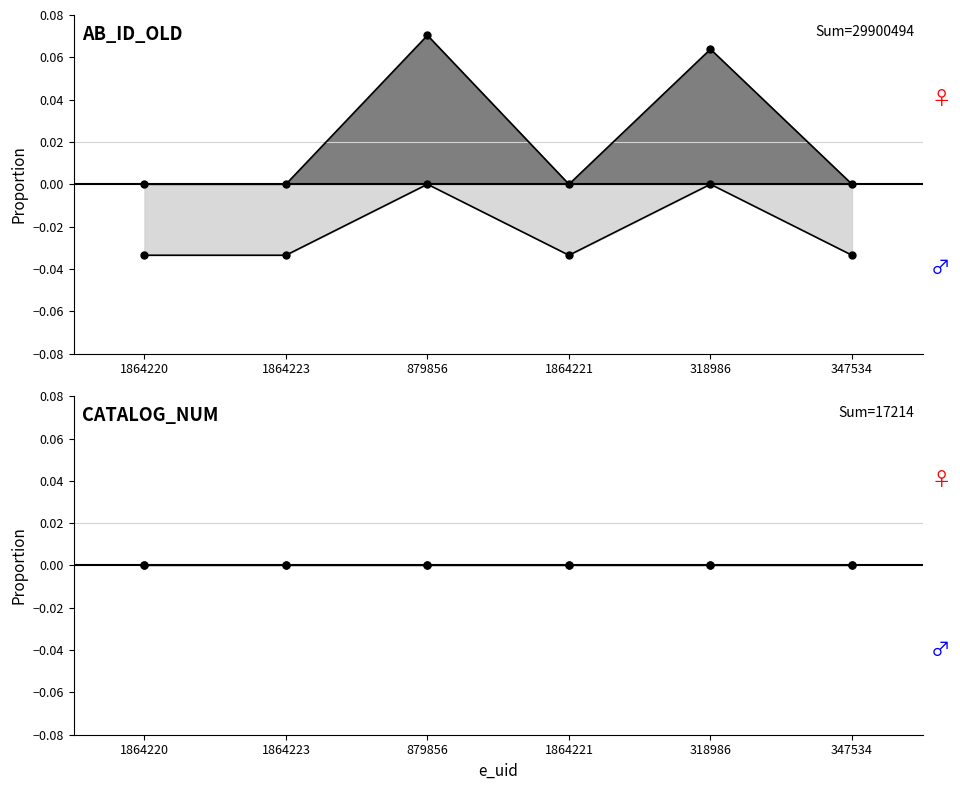

List the labels in order of value, smallest first.

1864220, 1864223, 1864221, 347534, 318986, 879856